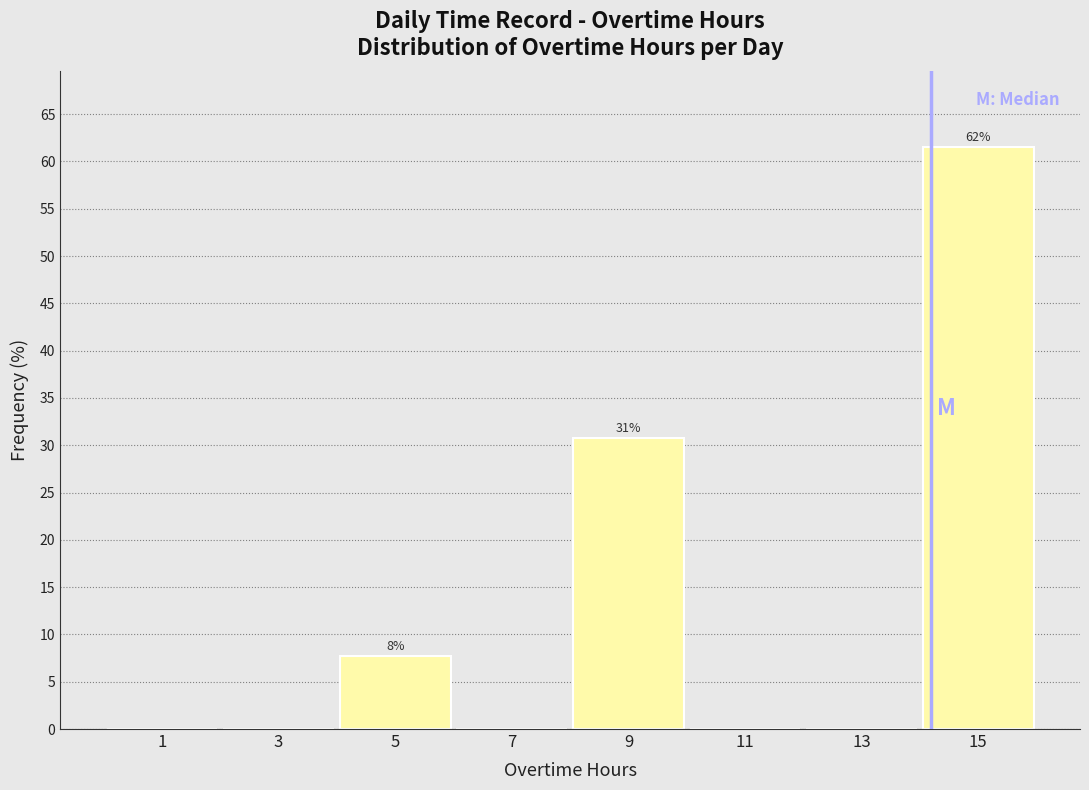

Over which range of the x-axis is the bar tallest?

14 to 16